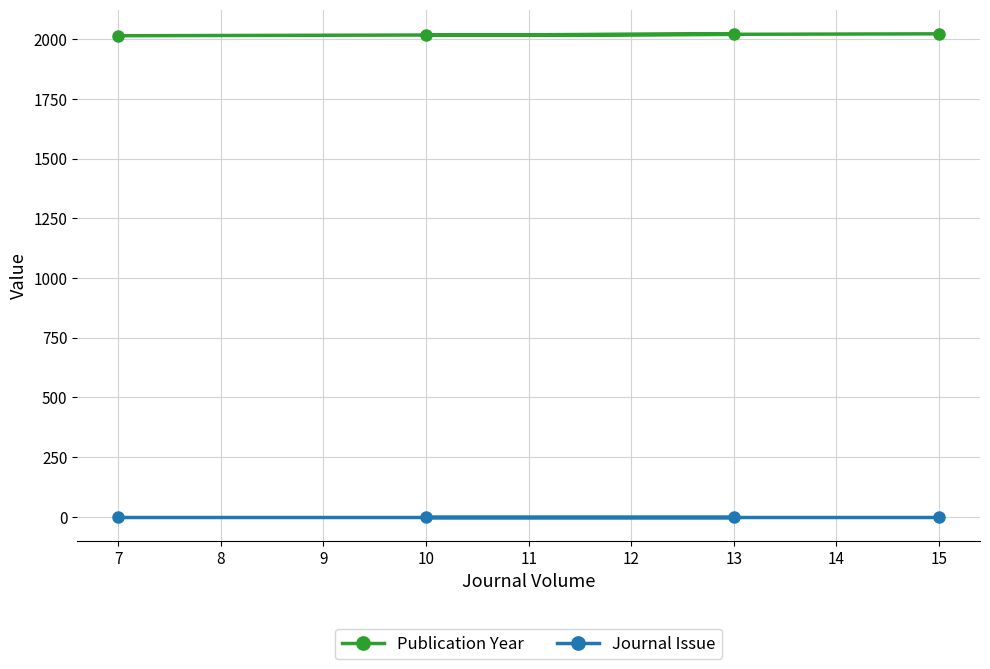

What are all the series names shown in the legend?

Publication Year, Journal Issue